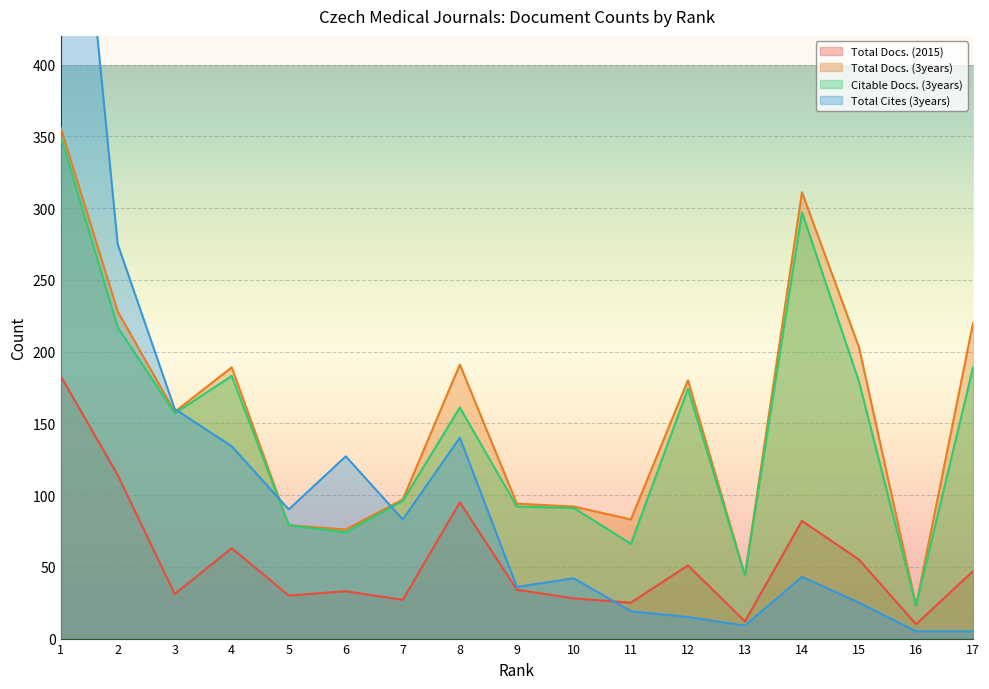

True or false: Total Docs. (2015) and Citable Docs. (3years) cross at least once.

False